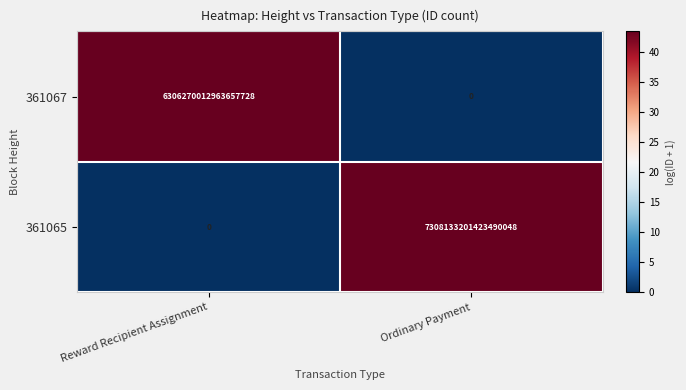

At which label is 361067 closest to 3153135006481828864?

Reward Recipient Assignment